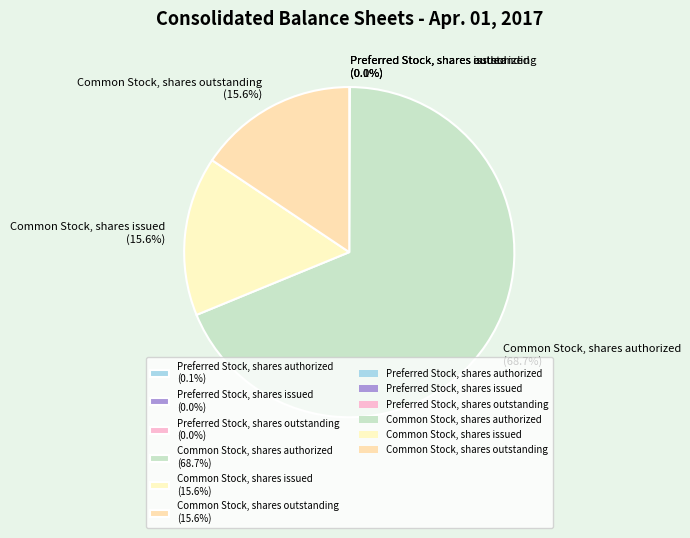

Is it true that Common Stock, shares authorized is 62% of the pie?

False